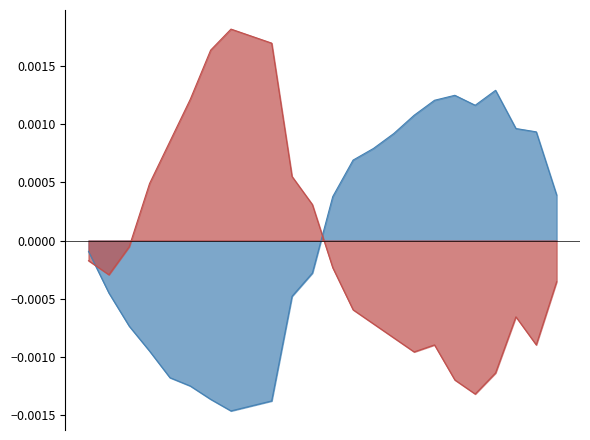

How many lines are shown in the chart?

2